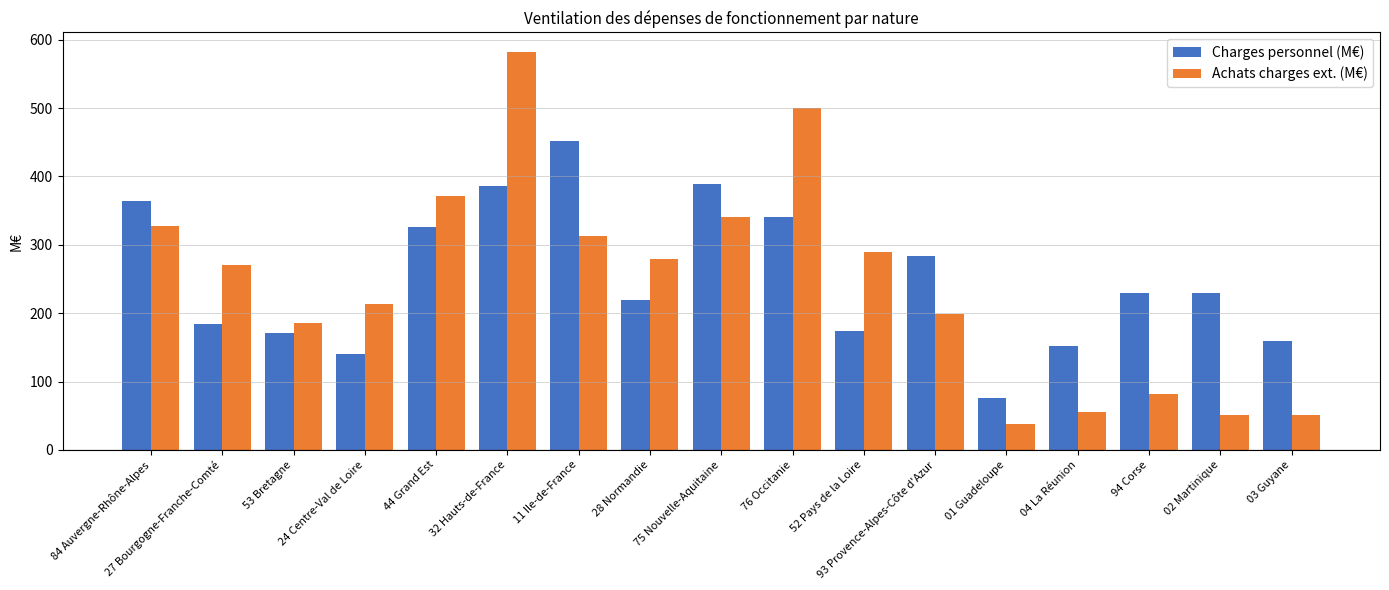

True or false: Achats charges ext. (M€) has a value of 37.7 at 01 Guadeloupe.

True